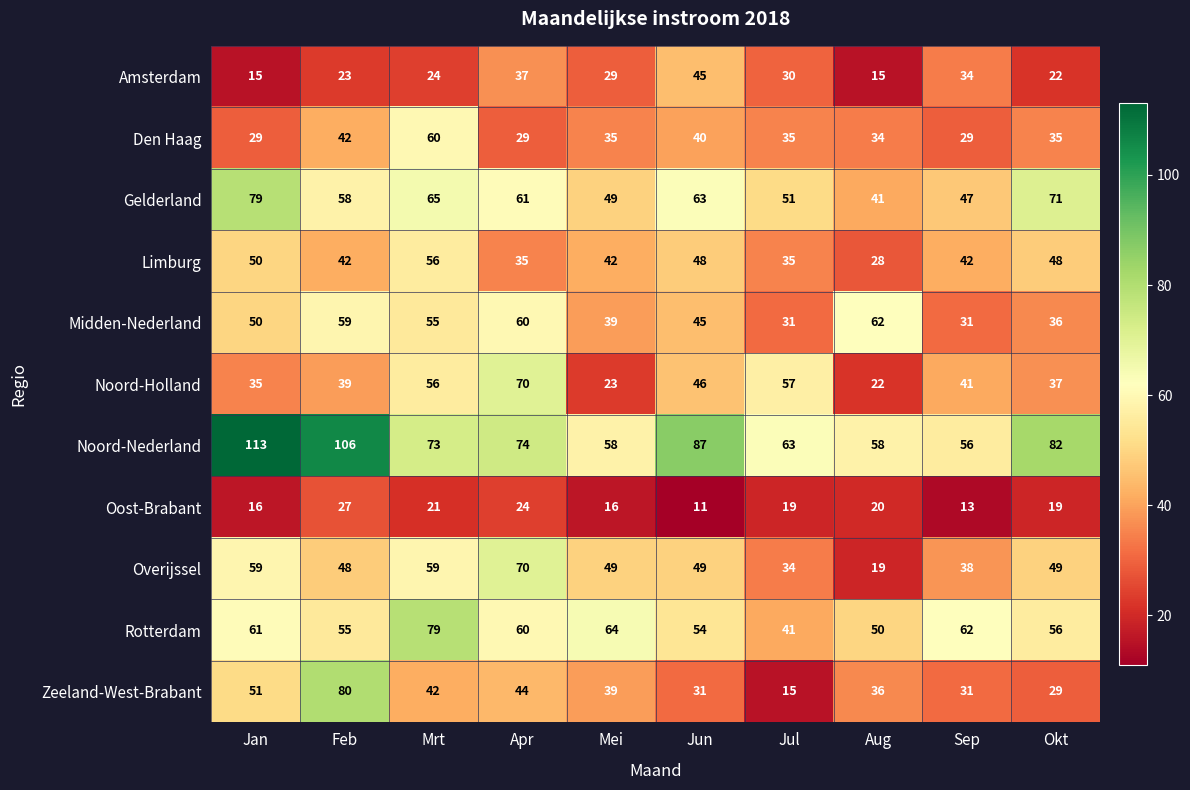

Which series has the largest range (max minus min)?

Zeeland-West-Brabant